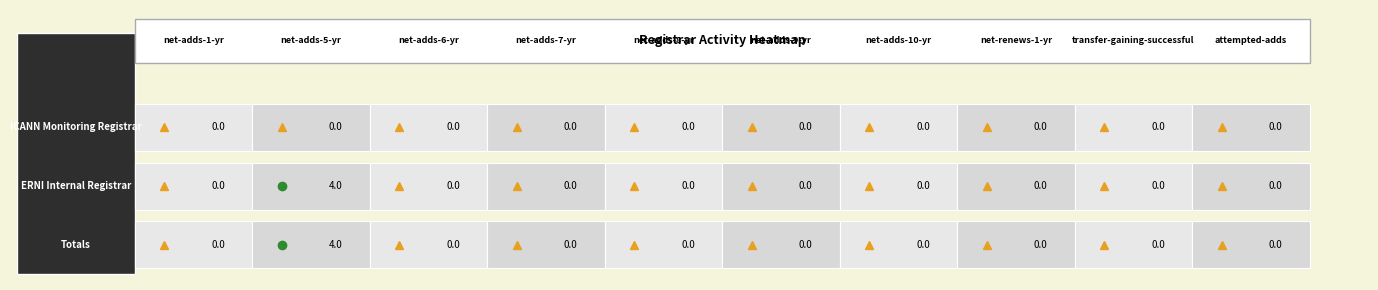

Reading left to right, extract all data points from this chart.

ICANN Monitoring Registrar: net-adds-1-yr=0	net-adds-5-yr=0	net-adds-6-yr=0	net-adds-7-yr=0	net-adds-8-yr=0	net-adds-9-yr=0	net-adds-10-yr=0	net-renews-1-yr=0	transfer-gaining-successful=0	attempted-adds=0
ERNI Internal Registrar: net-adds-1-yr=0	net-adds-5-yr=4	net-adds-6-yr=0	net-adds-7-yr=0	net-adds-8-yr=0	net-adds-9-yr=0	net-adds-10-yr=0	net-renews-1-yr=0	transfer-gaining-successful=0	attempted-adds=0
Totals: net-adds-1-yr=0	net-adds-5-yr=4	net-adds-6-yr=0	net-adds-7-yr=0	net-adds-8-yr=0	net-adds-9-yr=0	net-adds-10-yr=0	net-renews-1-yr=0	transfer-gaining-successful=0	attempted-adds=0